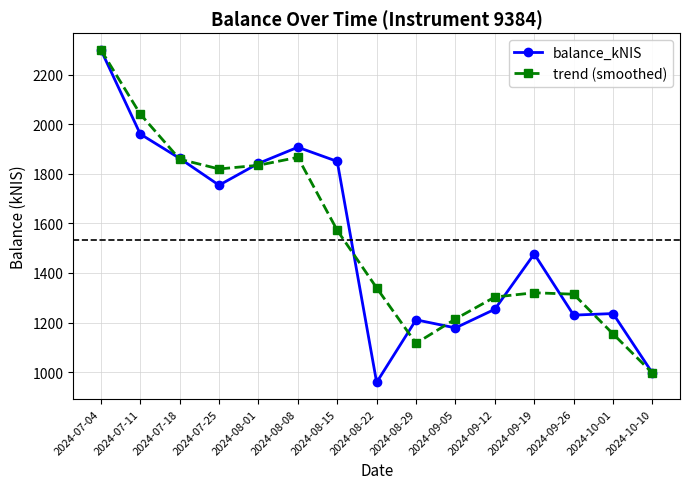

The value of balance_kNIS at 2024-09-19 is 1476.9. True or false?

True